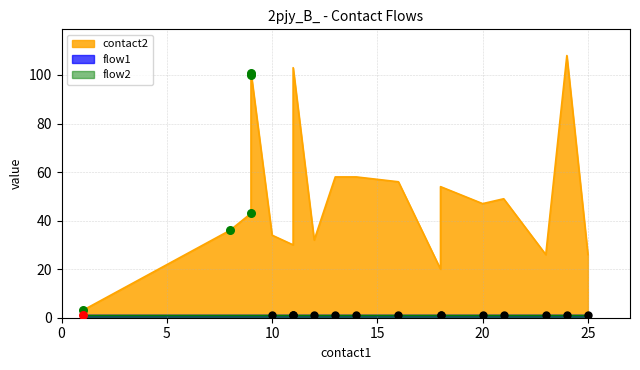

At how many categories does at least one series exceed 54?

7